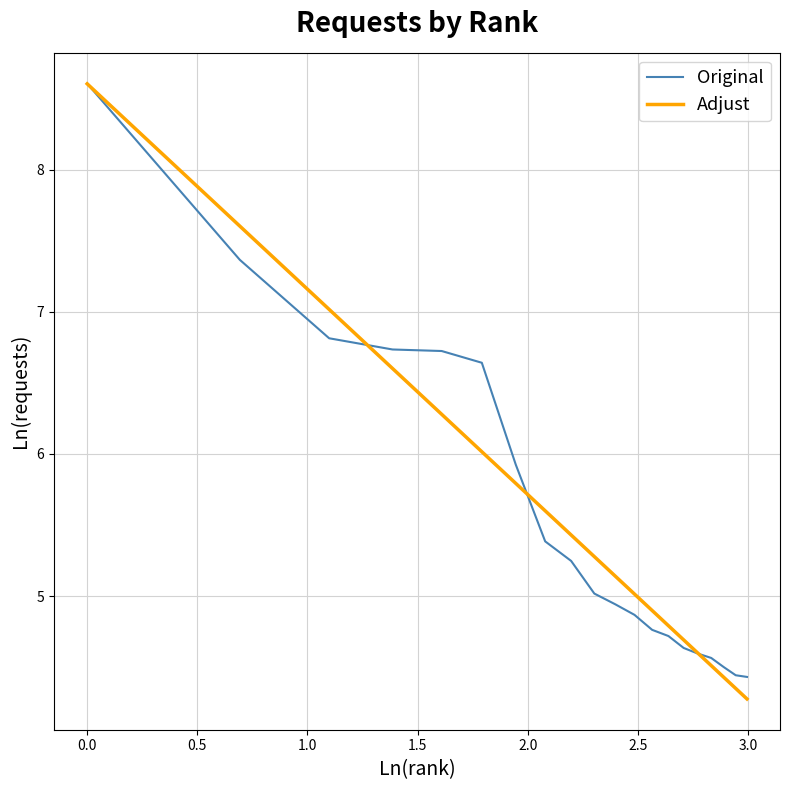

Which series has the largest range (max minus min)?

Adjust